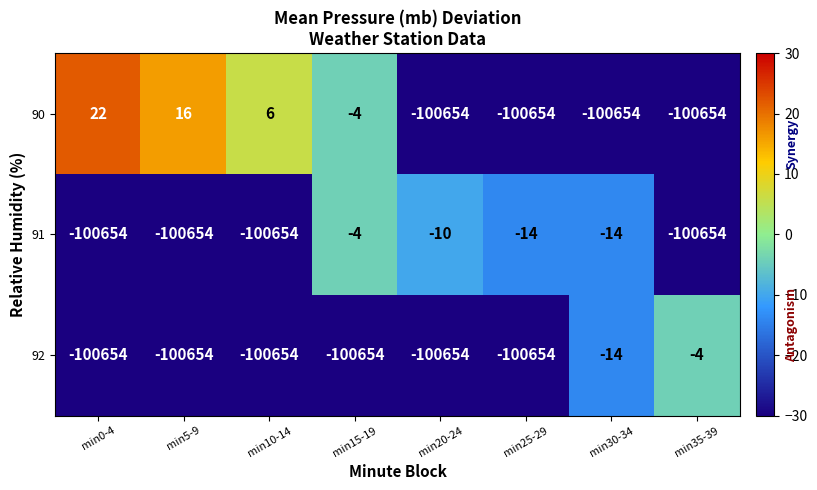

Reading left to right, transcribe all the data shown in this chart.

90: 22	16	6	-4	-100654	-100654	-100654	-100654
91: -100654	-100654	-100654	-4	-10	-14	-14	-100654
92: -100654	-100654	-100654	-100654	-100654	-100654	-14	-4